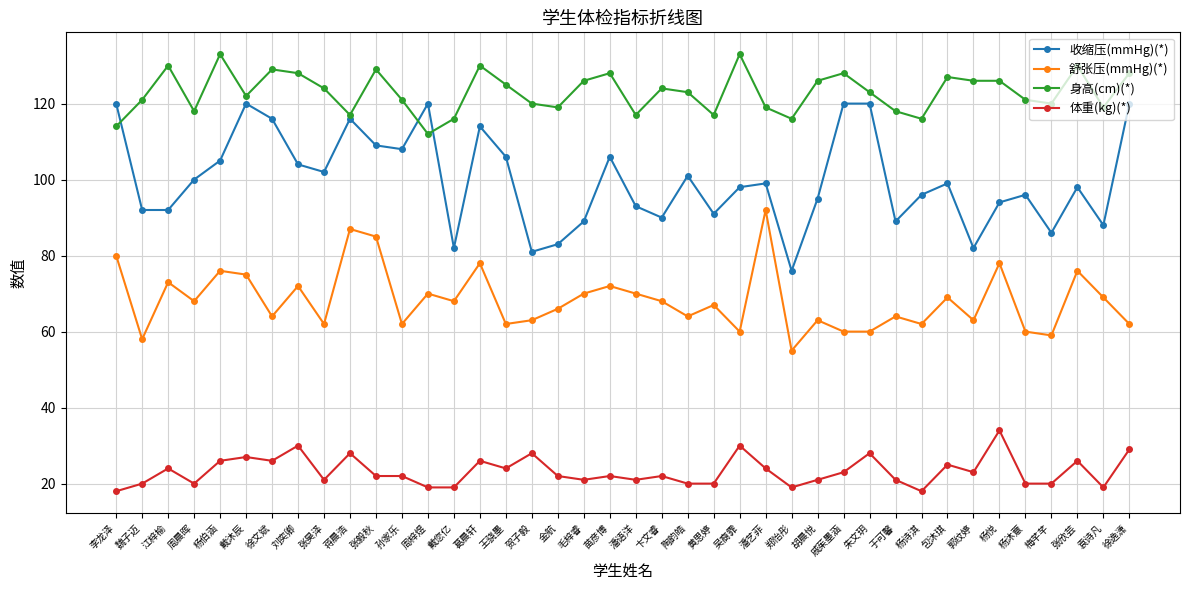

What is the difference between the 身高(cm)(*) values at 杨悦 and 徐逸潇?

2